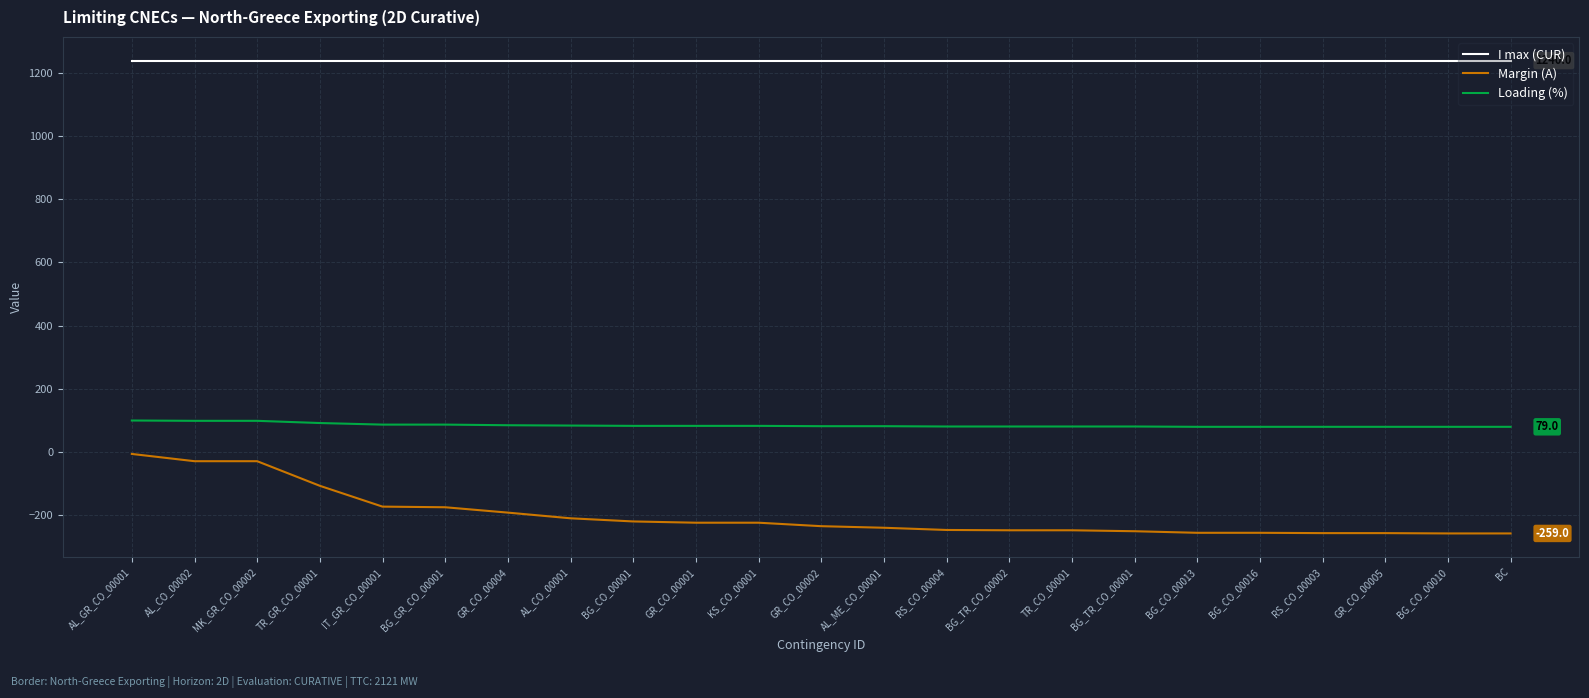

True or false: I max (CUR) has a value of 1240 at BG_GR_CO_00001.

True